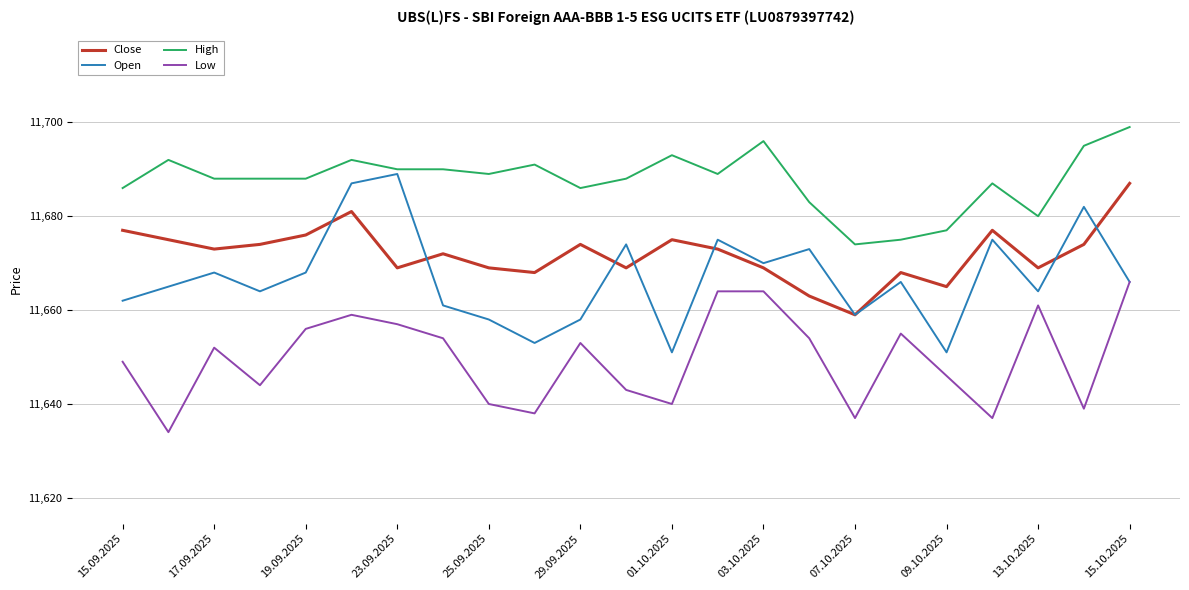

Which series has the largest total across all categories?

High